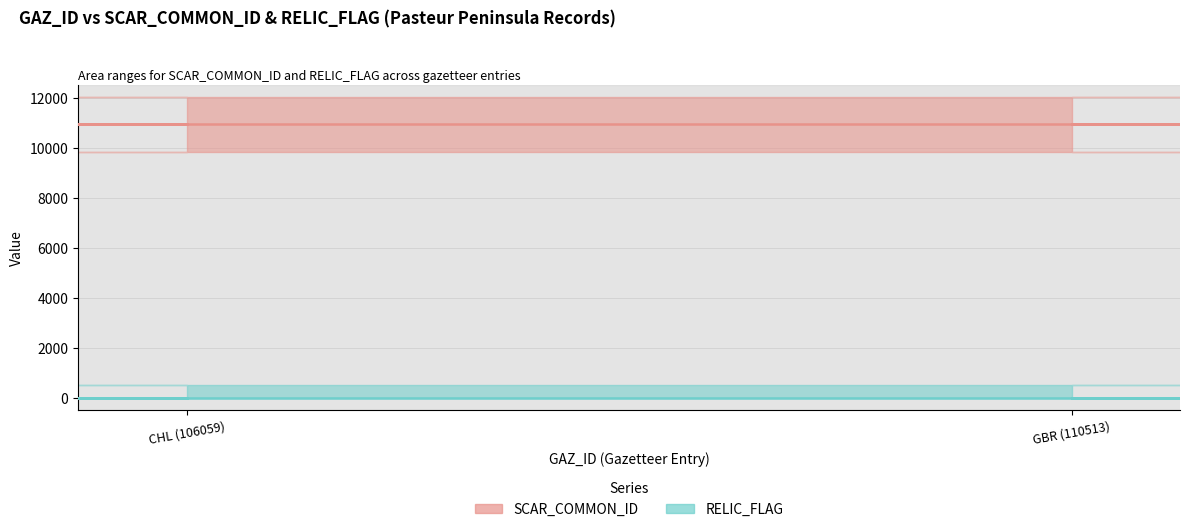

List the series in order of their peak value, lowest first.

RELIC_FLAG, SCAR_COMMON_ID